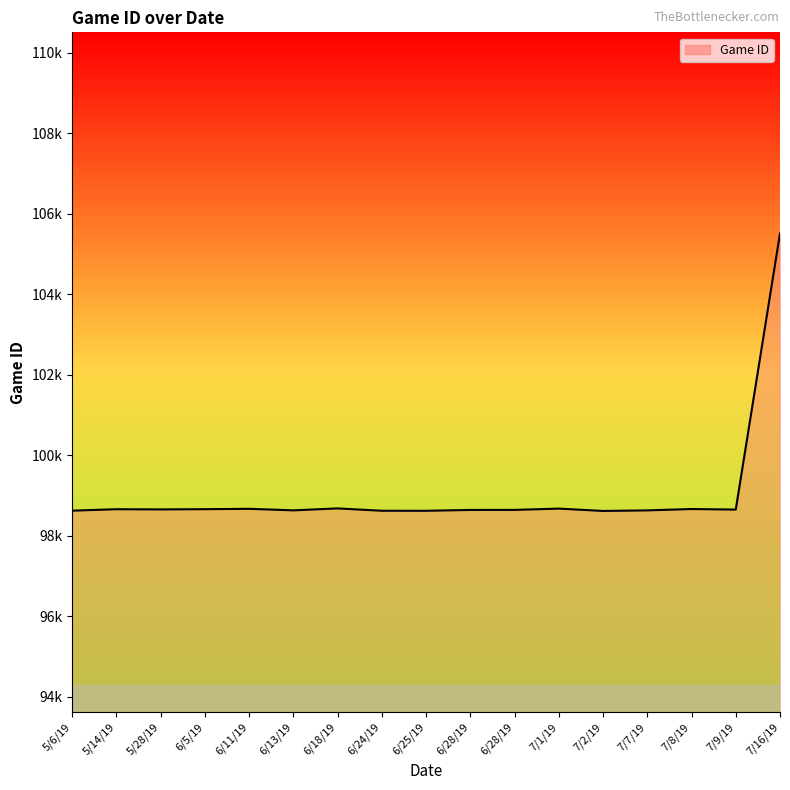

True or false: the data shows 98615 at 7/2/19.

True